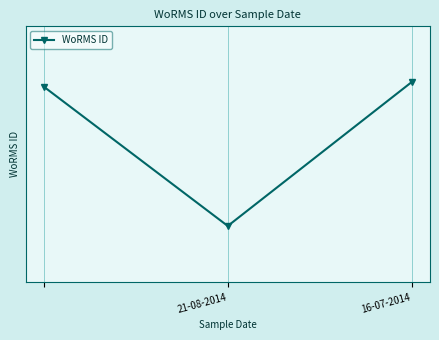

What is the minimum value shown in the chart?

393986